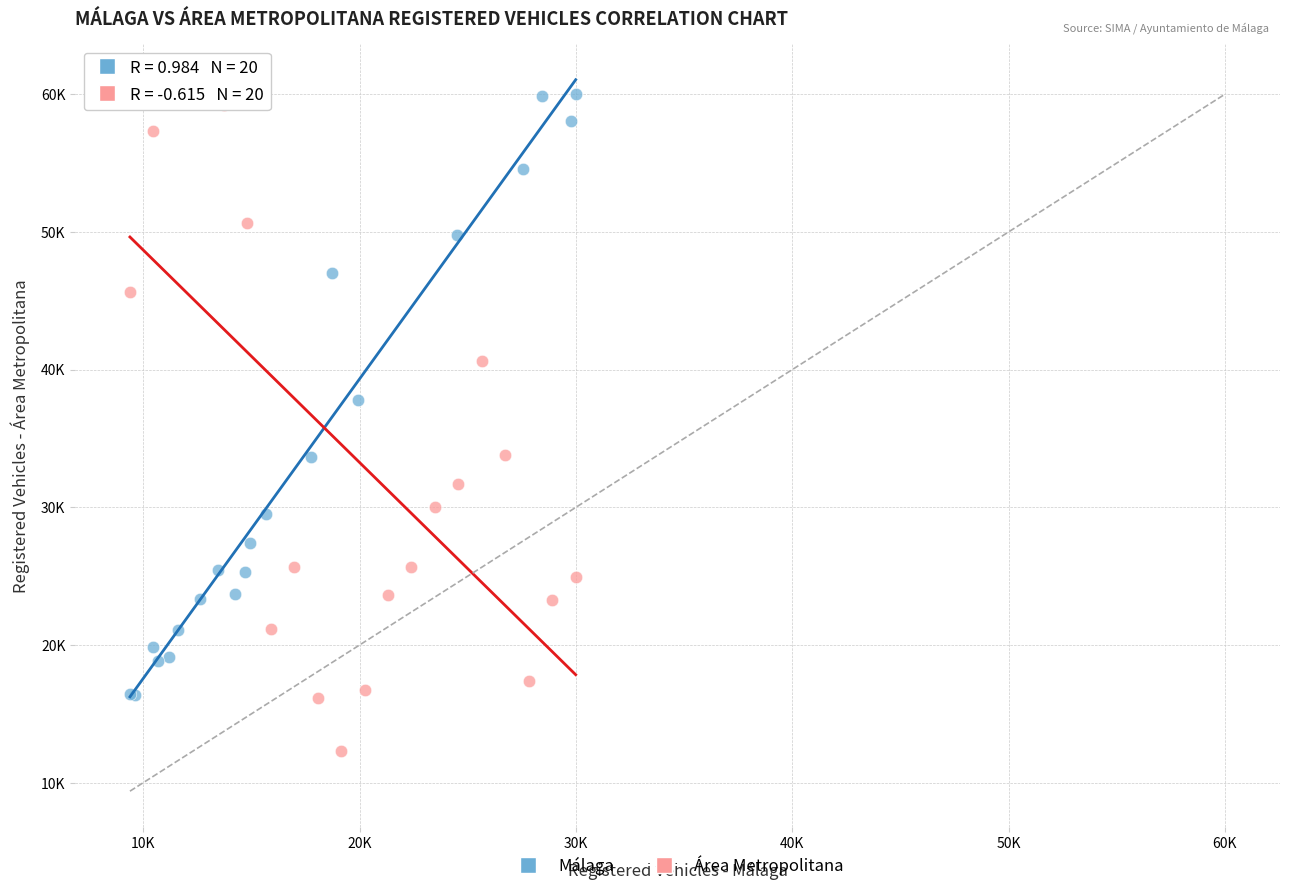

What are all the series names shown in the legend?

Málaga, Área Metropolitana